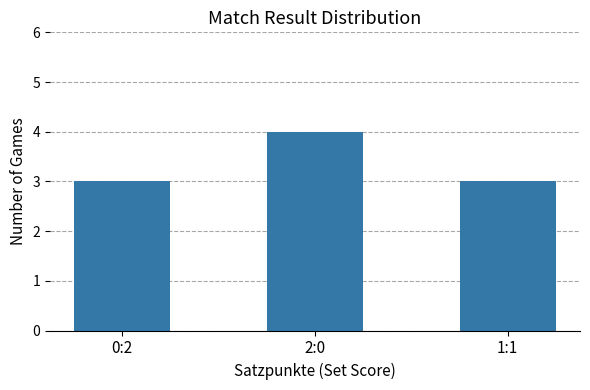

How many series are shown in this chart?

1